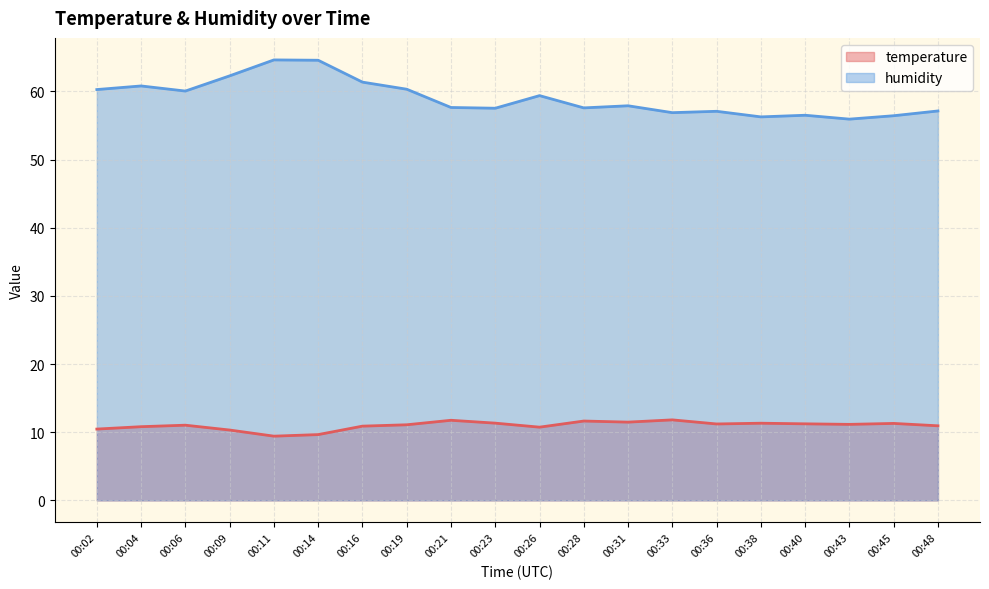

Count the number of categories in the chart.

20